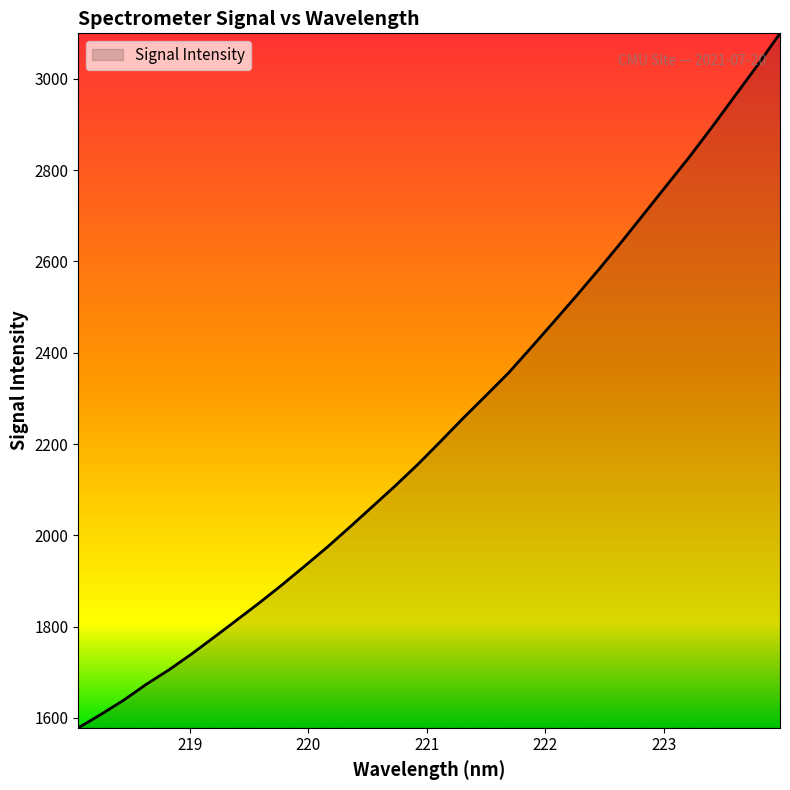

What is the maximum value shown in the chart?

3099.9